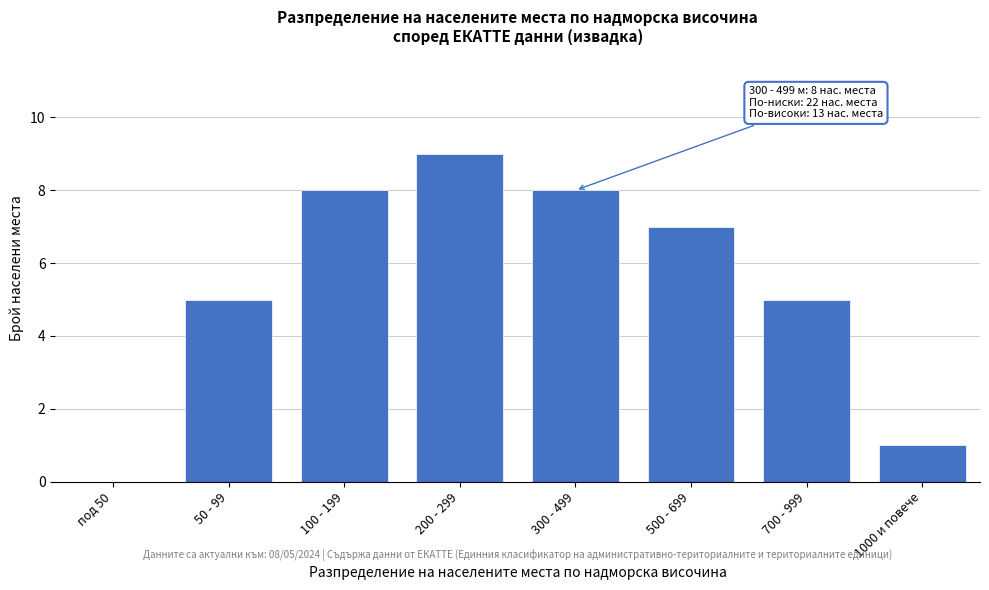

Reading right to left, what are all the values shown in this chart?

1000 и повече=1	700 - 999=5	500 - 699=7	300 - 499=8	200 - 299=9	100 - 199=8	50 - 99=5	под 50=0